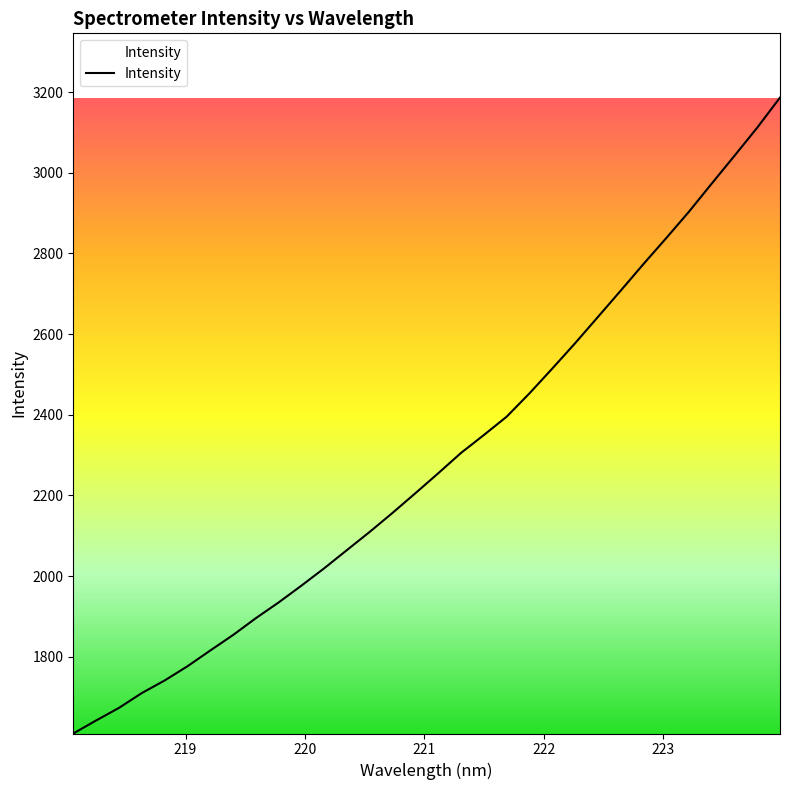

What is the difference between the maximum and minimum values?

1577.1